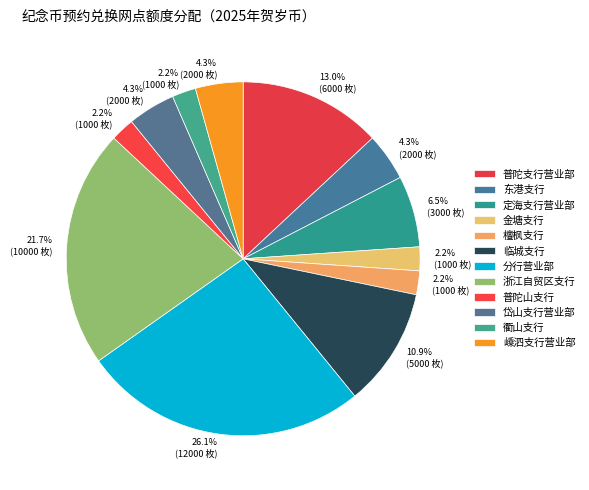

What percentage is the 衢山支行 slice, to the nearest percent?

2%